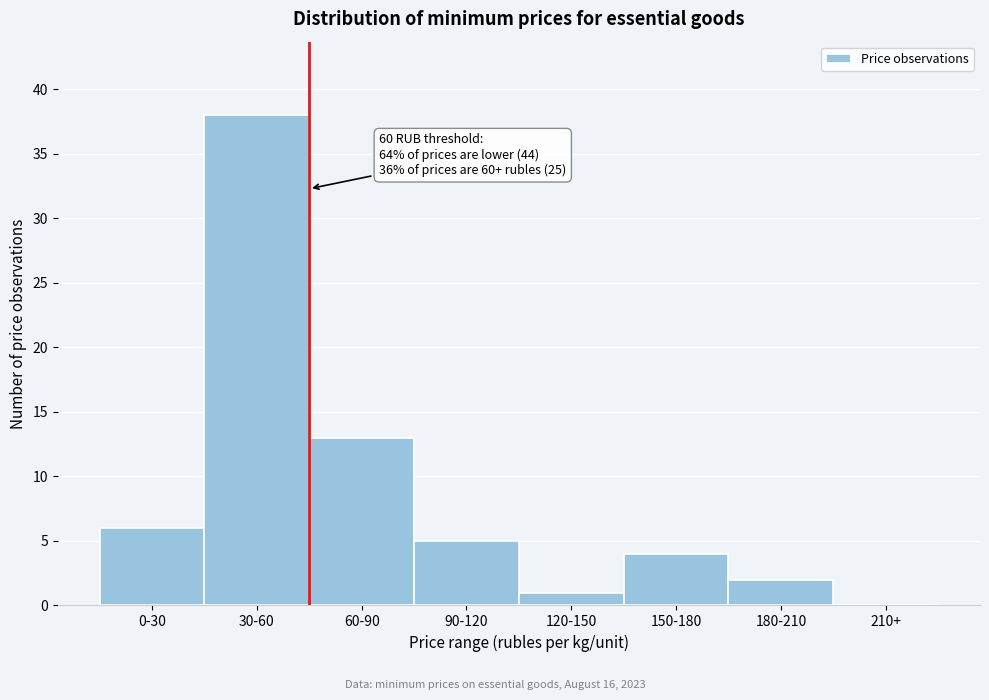

Reading left to right, list all the values displayed in this chart.

0-30=6	30-60=38	60-90=13	90-120=5	120-150=1	150-180=4	180-210=2	210+=0